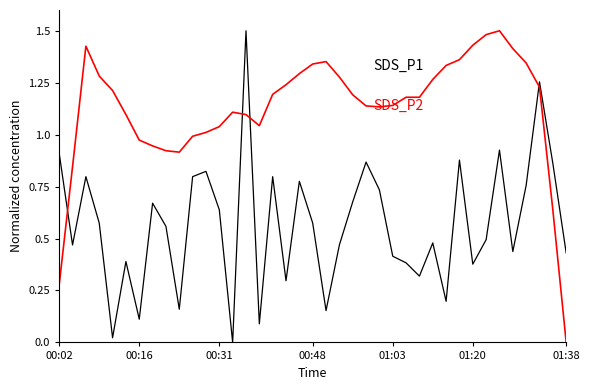

Reading right to left, extract all data points from this chart.

SDS_P1: 0.4	0.9	1.3	0.8	0.4	0.9	0.5	0.4	0.9	0.2	0.5	0.3	0.4	0.4	0.7	0.9	0.7	0.5	0.2	0.6	0.8	0.3	0.8	0.1	1.5	0.0	0.6	0.8	0.8	0.2	0.6	0.7	0.1	0.4	0.0	0.6	0.8	0.5	0.9
SDS_P2: 0.0	0.6	1.2	1.3	1.4	1.5	1.5	1.4	1.4	1.3	1.3	1.2	1.2	1.1	1.1	1.1	1.2	1.3	1.4	1.3	1.3	1.2	1.2	1.0	1.1	1.1	1.0	1.0	1.0	0.9	0.9	0.9	1.0	1.1	1.2	1.3	1.4	0.8	0.3